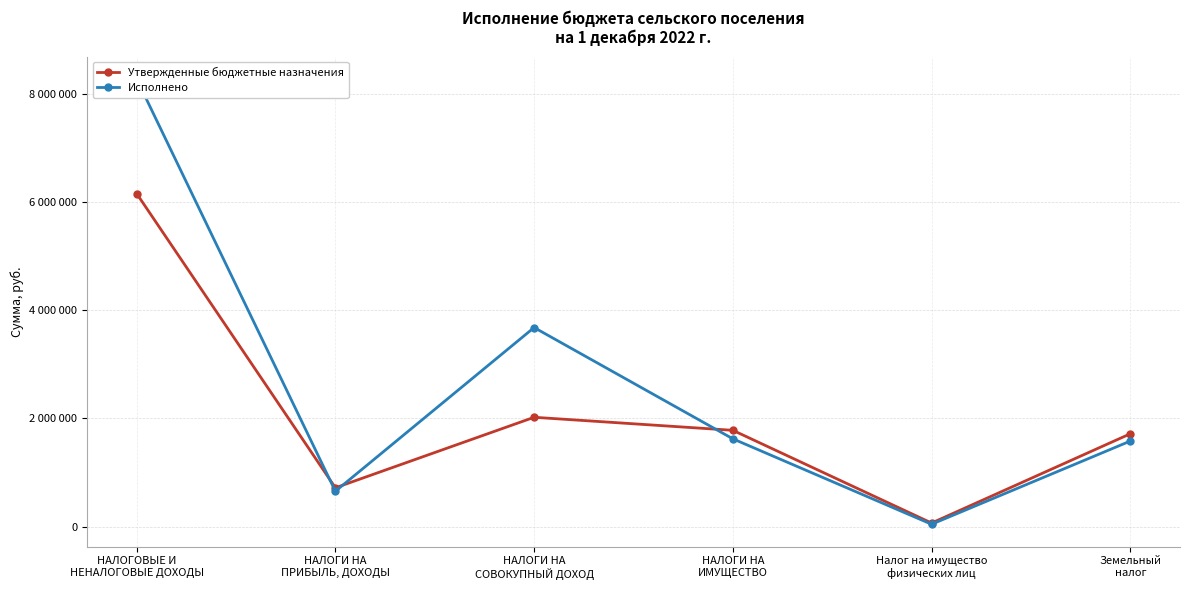

What position from the left is Налог на имущество
физических лиц?

5